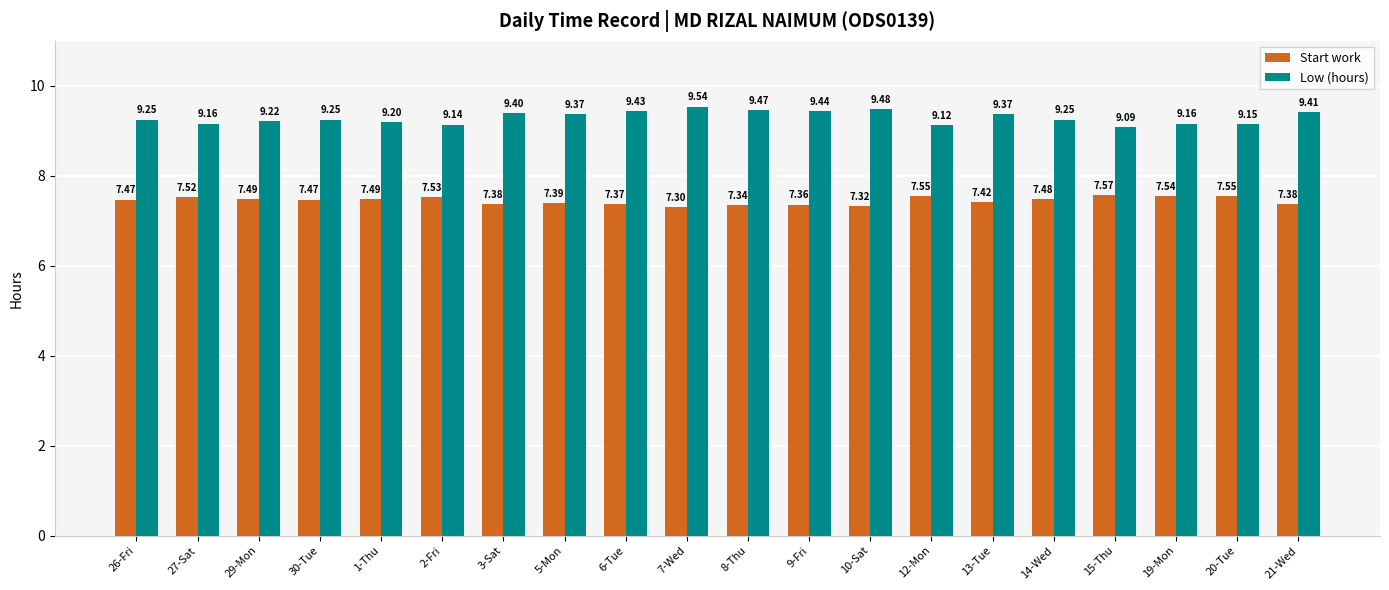

Count the Low (hours) values in the range 9 to 10.

20